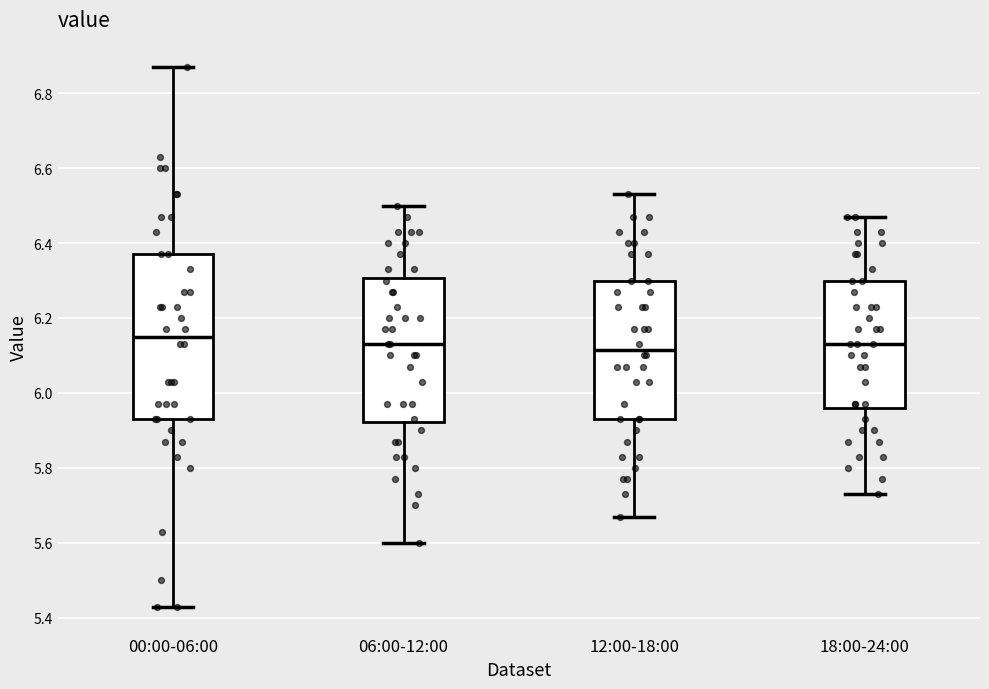

Which box is the tallest, from its lower edge to its upper edge?

00:00-06:00